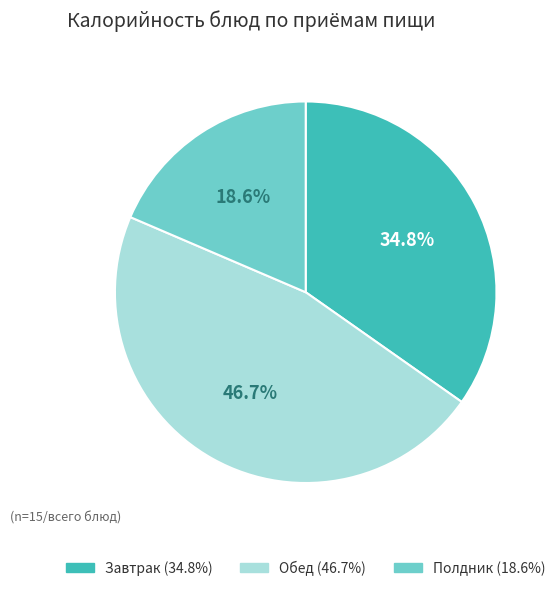

Is there any slice that represents more than half of the pie?

No